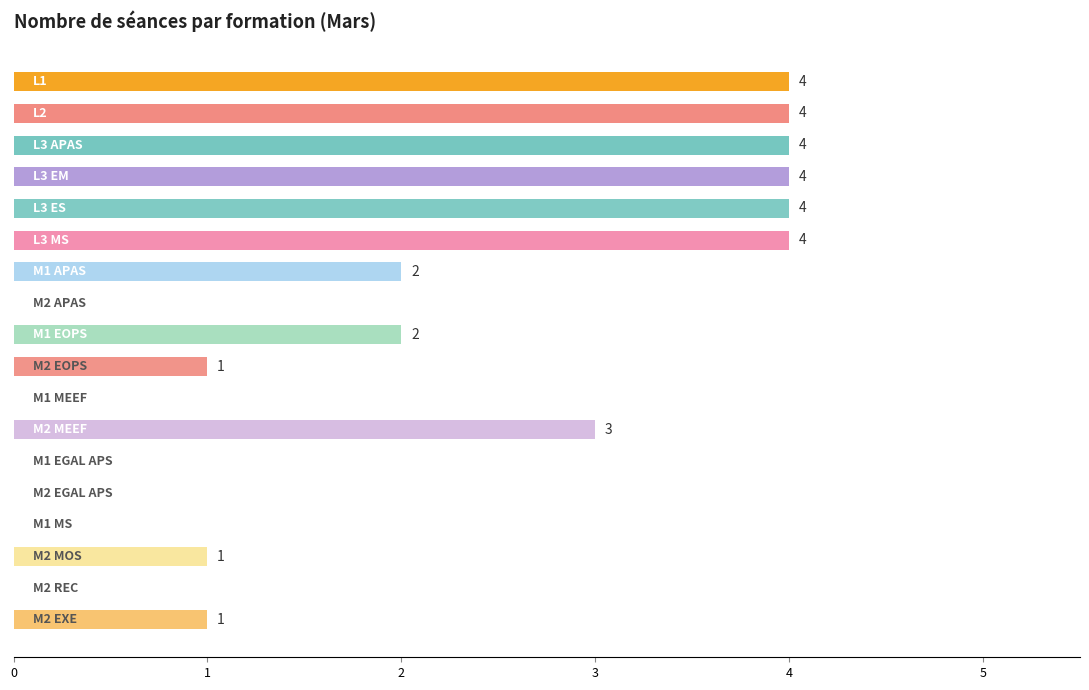

What is the greatest value displayed?

4